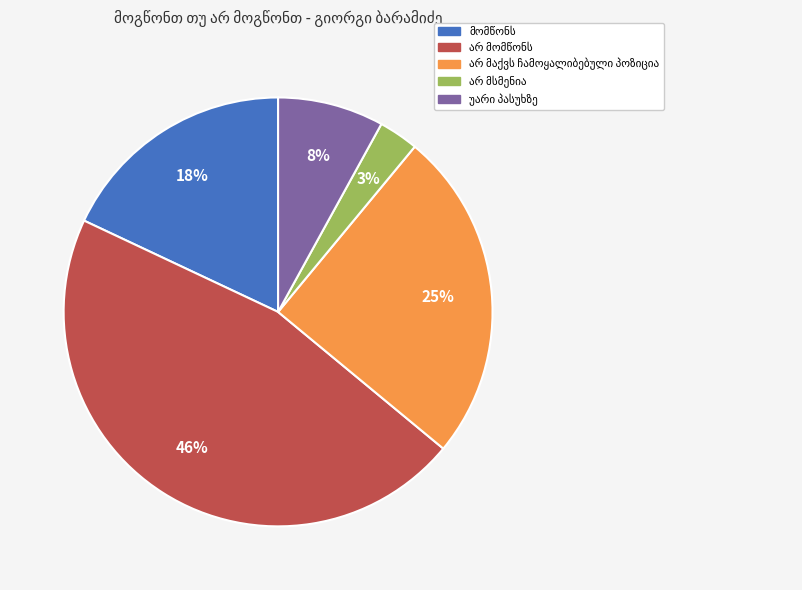

To the nearest percent, what is the difference between the largest and smallest slice percentages?

43%